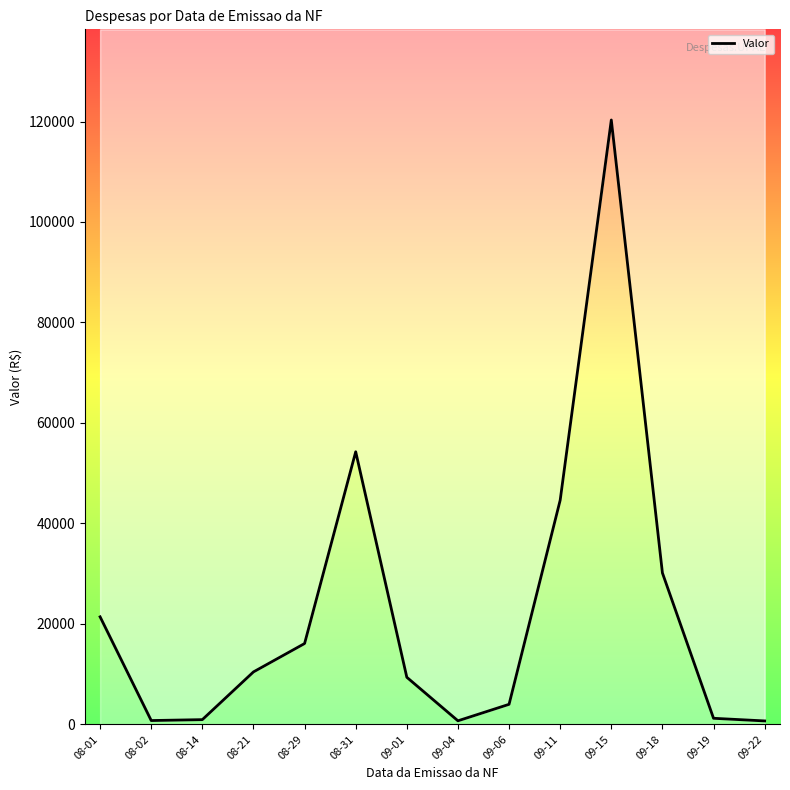

Does the chart have visible grid lines?

No